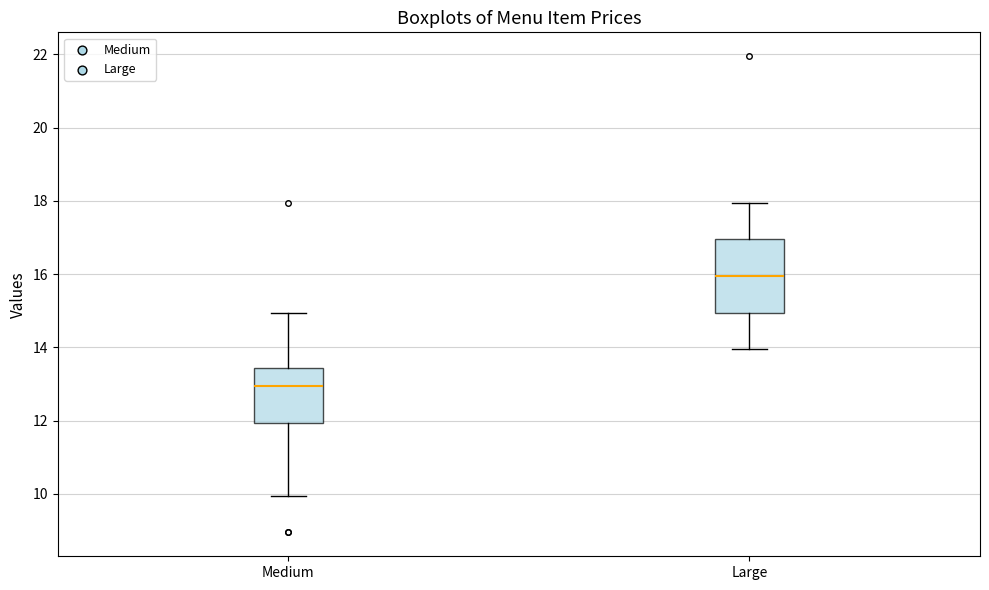

Where is the upper edge of the box for Medium on the y-axis? The values are not printed on the chart, so give them approximately, as read against the axis.

13.4